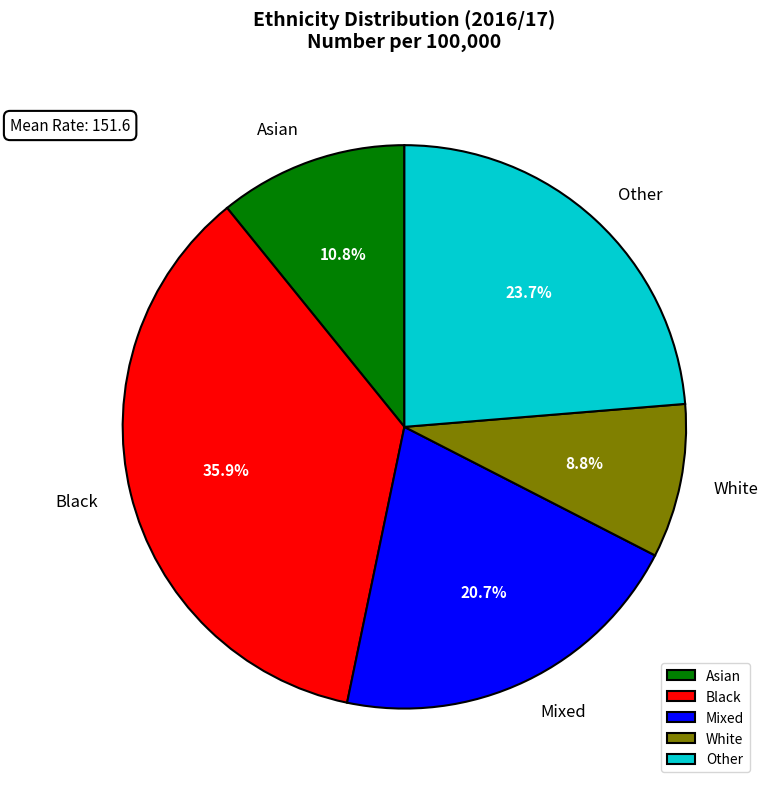

The White slice represents 9% of the pie. True or false?

True